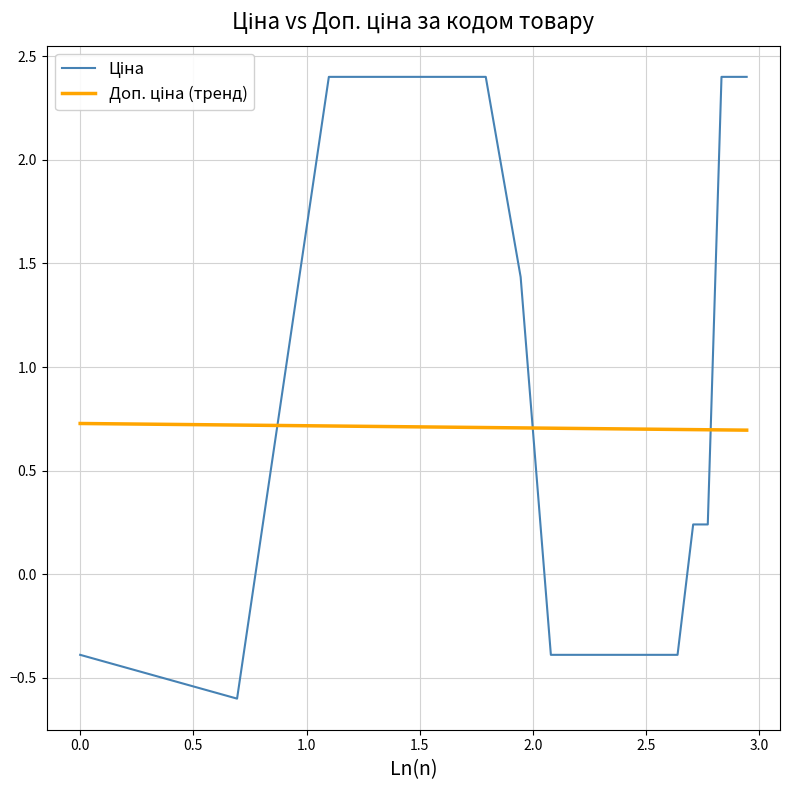

Rank the series by their average value, from highest to lowest.

Ціна, Доп. ціна (тренд)